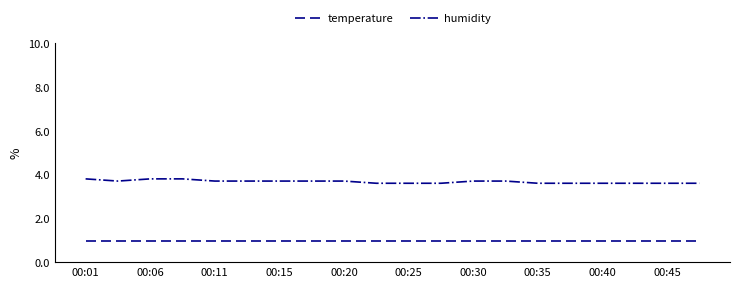

List the series in order of their peak value, highest first.

humidity, temperature